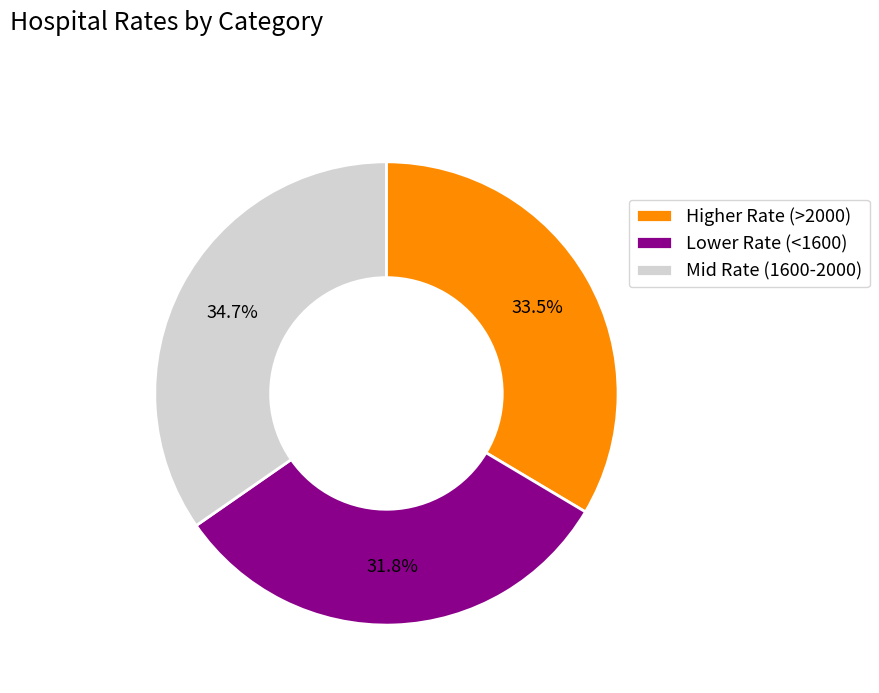

Which slice is the largest?

Mid Rate (1600-2000)